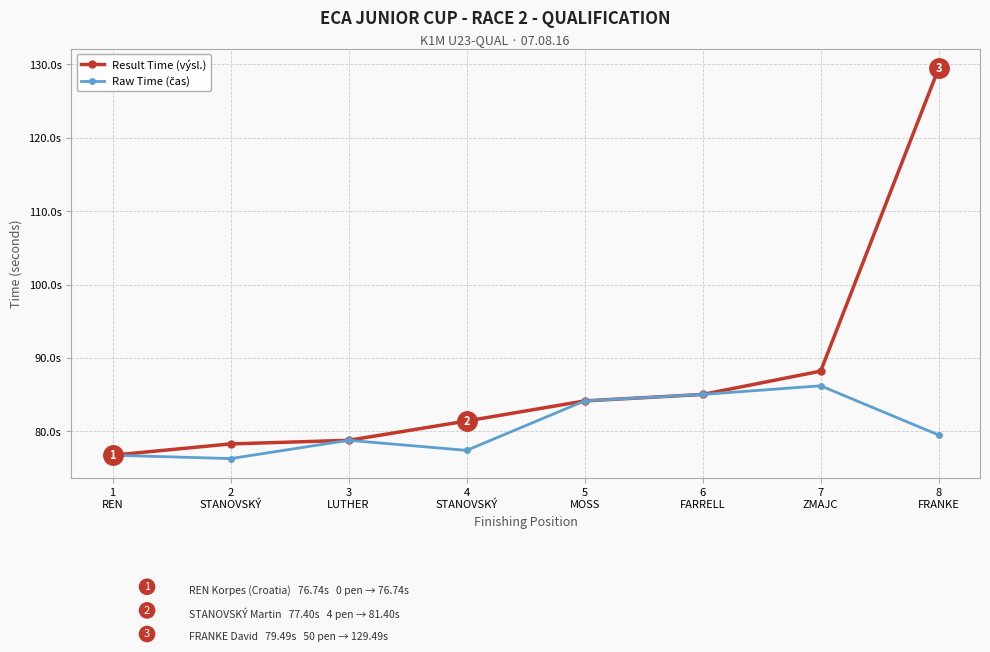

Does the chart have visible grid lines?

Yes